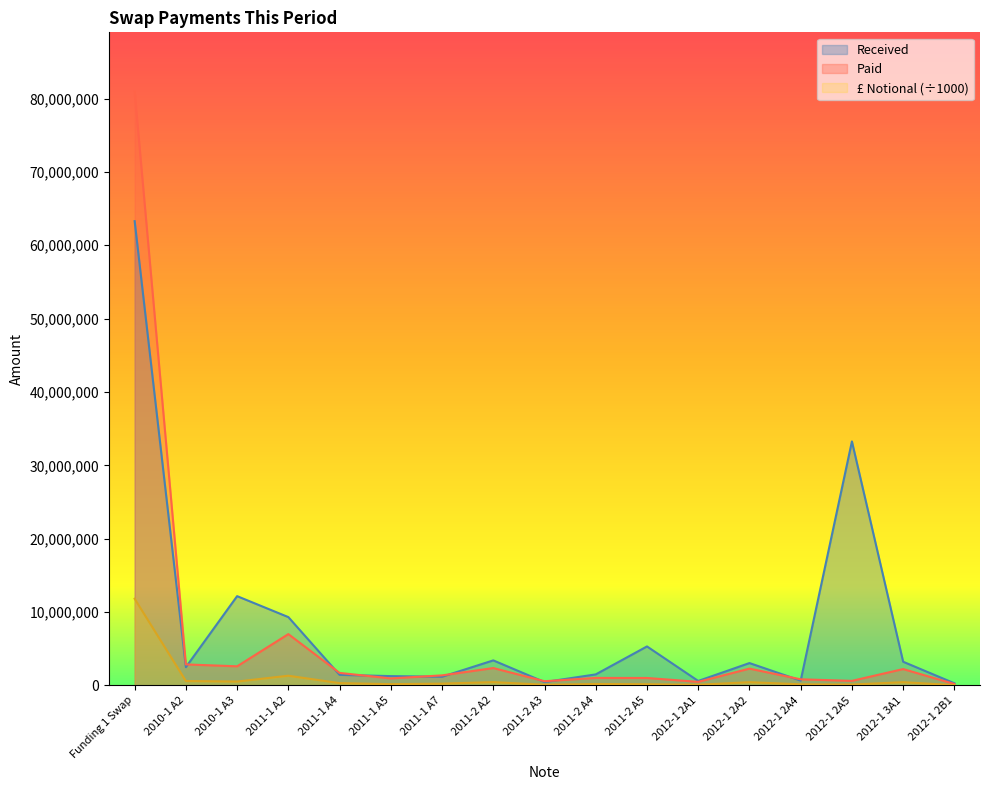

The £ Notional series shows 64120.6 at 2012-1 2A4. True or false?

False